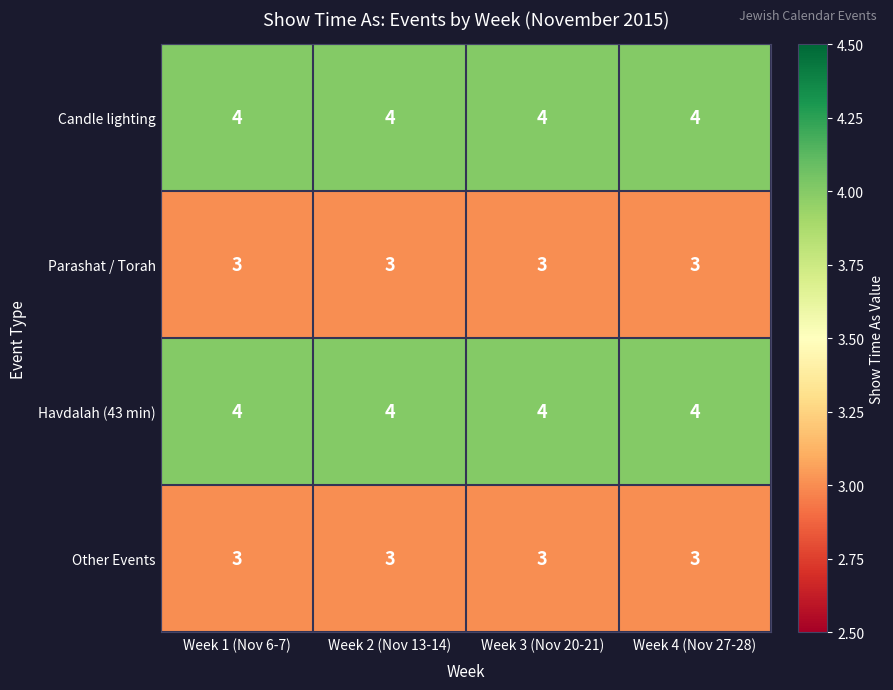

What is the greatest value displayed?

4